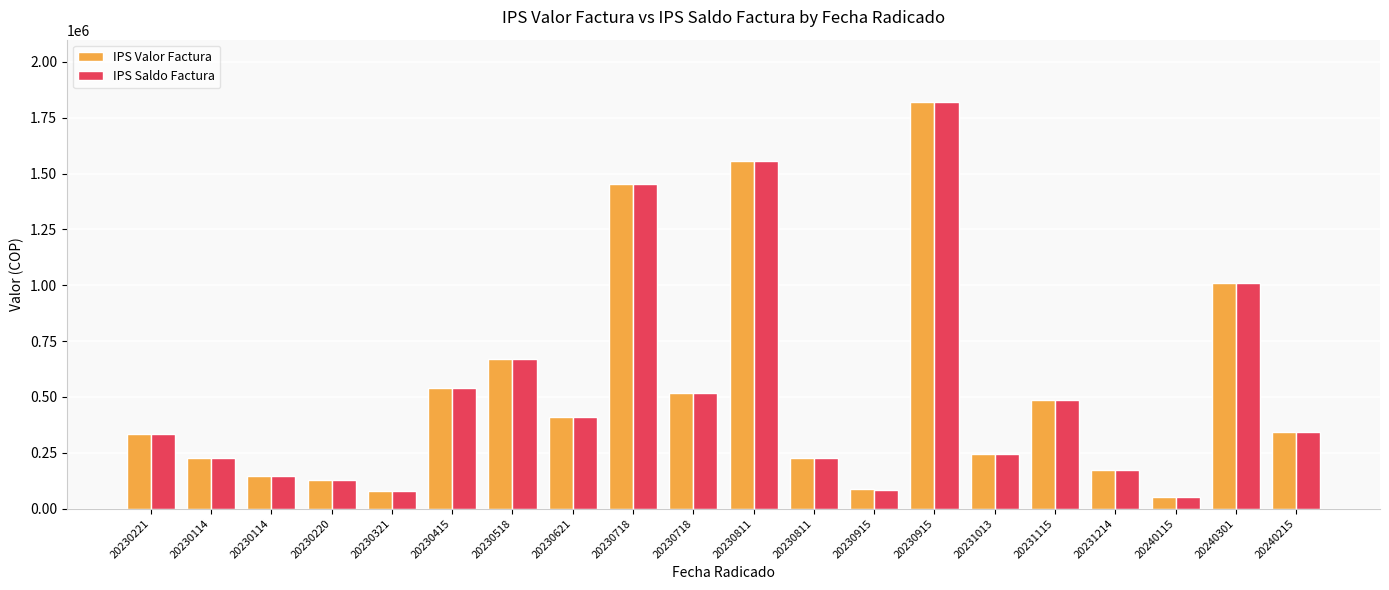

What is the difference between the IPS Valor Factura values at 20230718 and 20230114?

294480